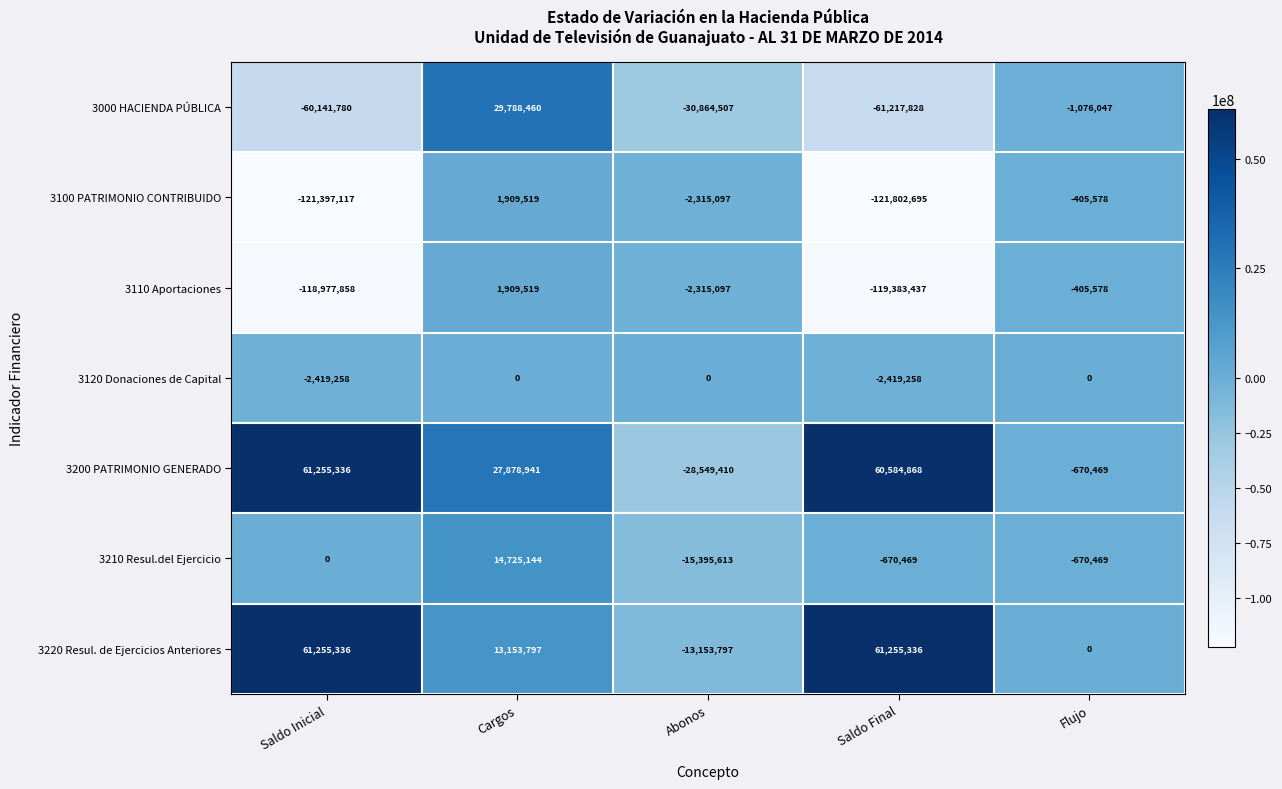

How many positive values does the 3100 PATRIMONIO CONTRIBUIDO series have?

1